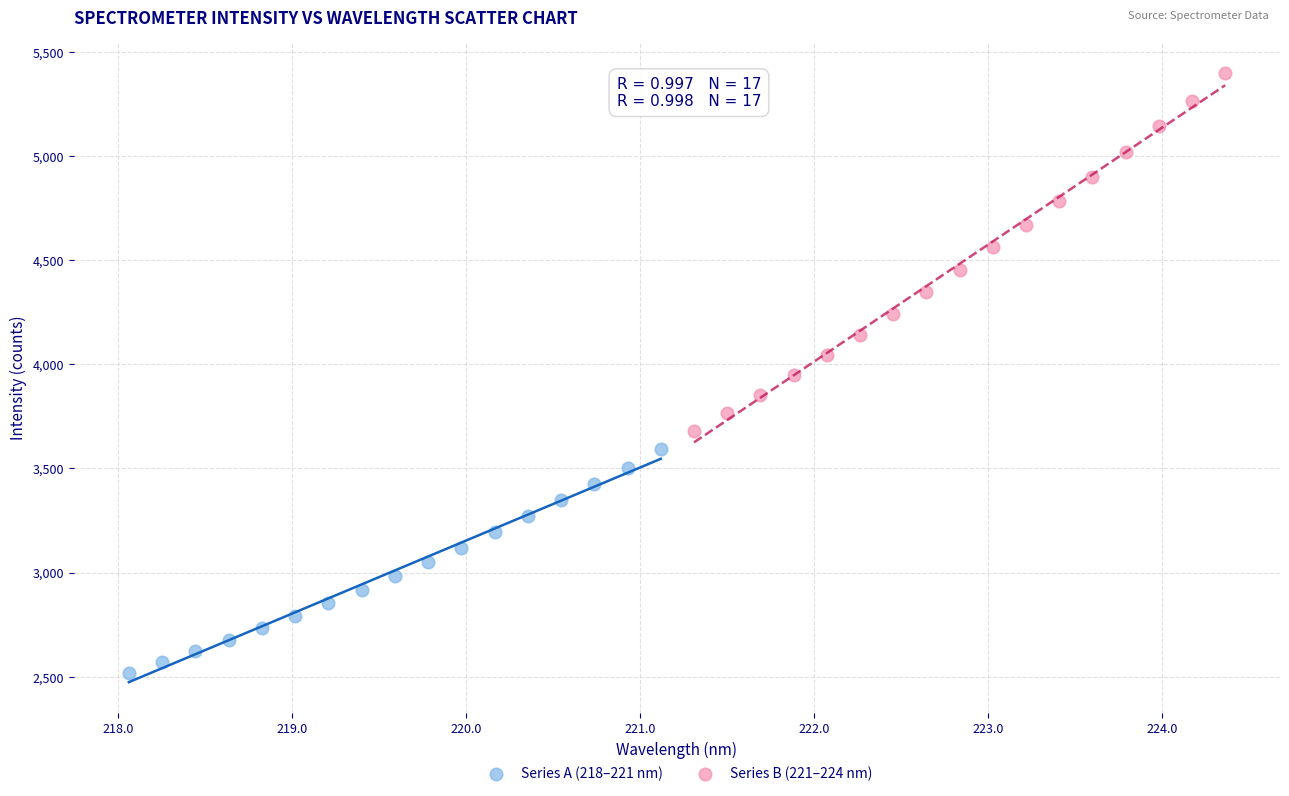

Which series contains the lowest Y value?

Series A (218–221 nm)